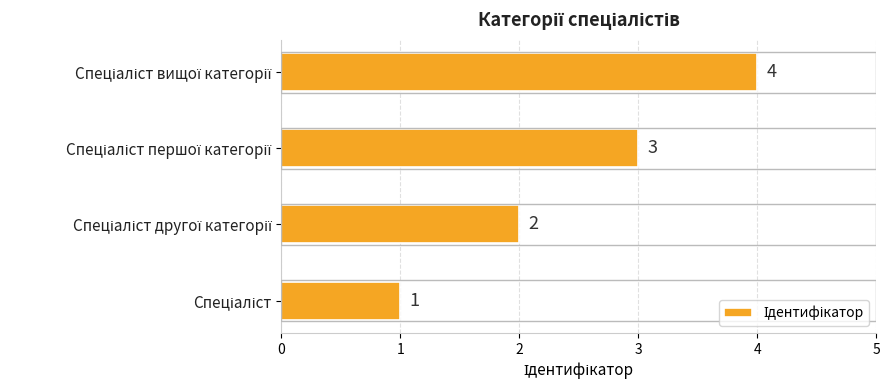

What is the difference between the maximum and minimum values?

3